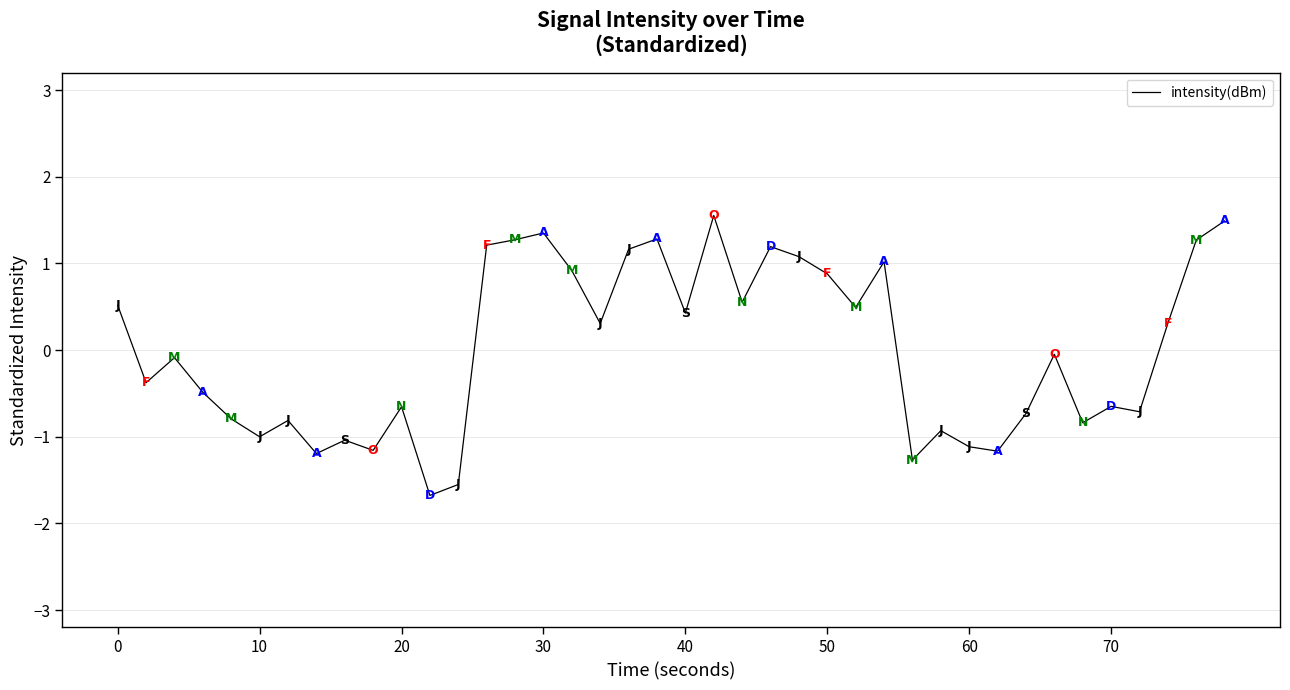

How many values are below 0?

21